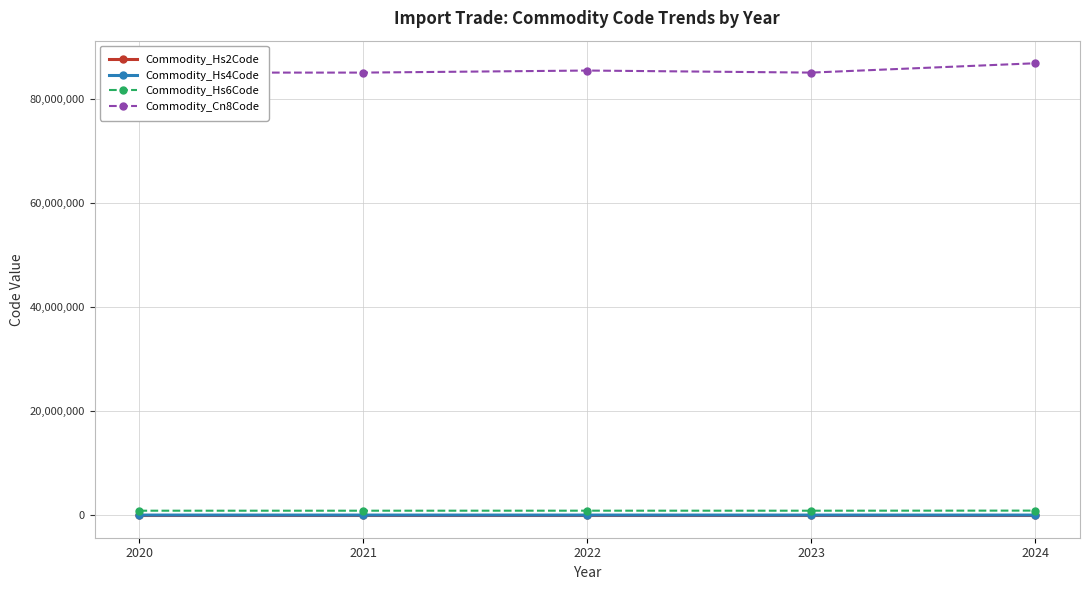

Count the number of data series in this chart.

4